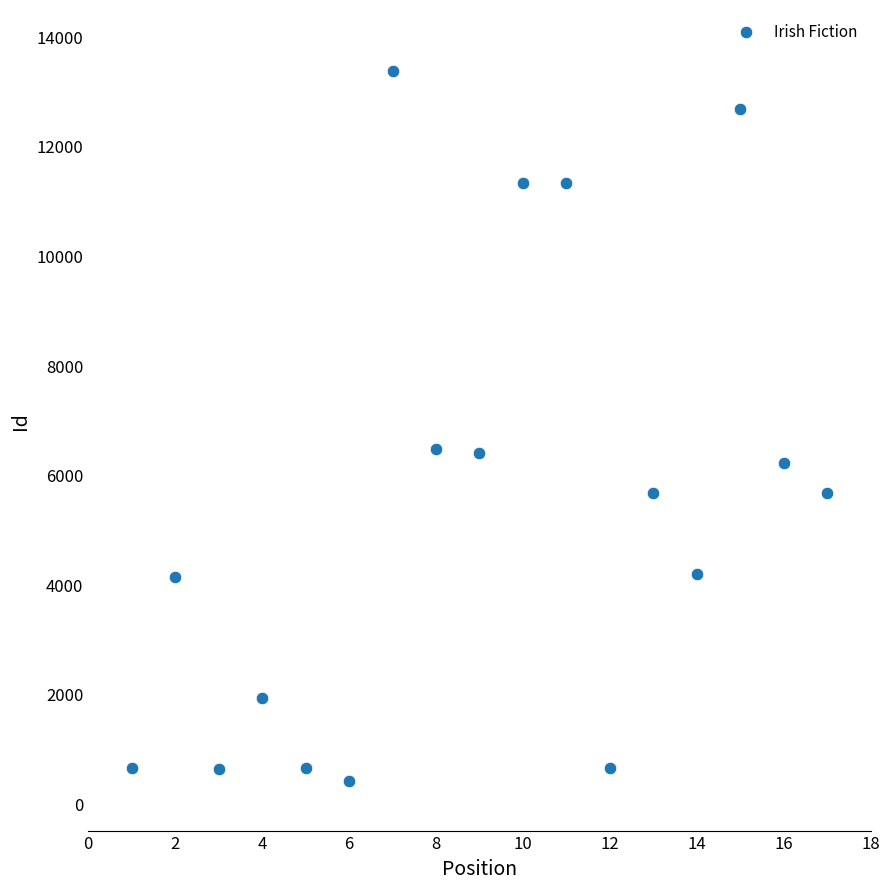

What is the range of Y values (max minus min)?

12975